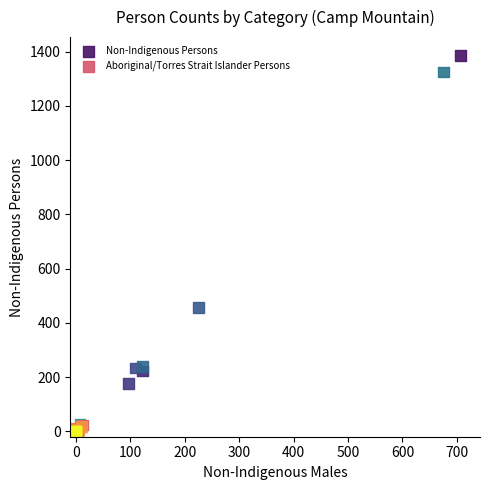

Which series reaches the maximum Y coordinate?

Non-Indigenous Persons